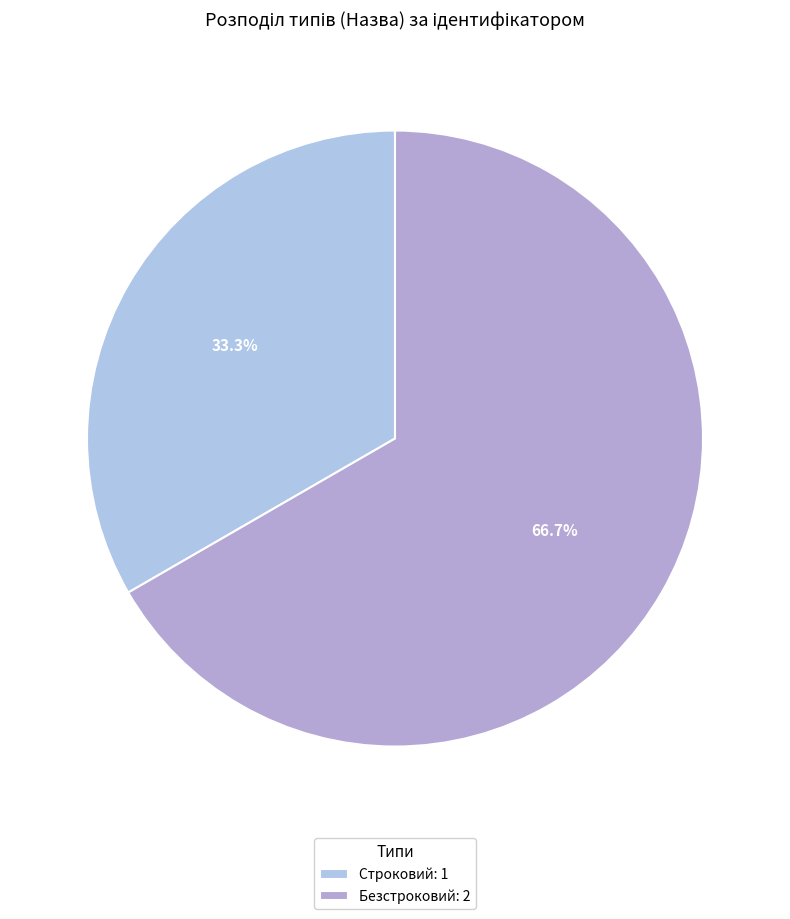

Which slice is the largest?

Безстроковий